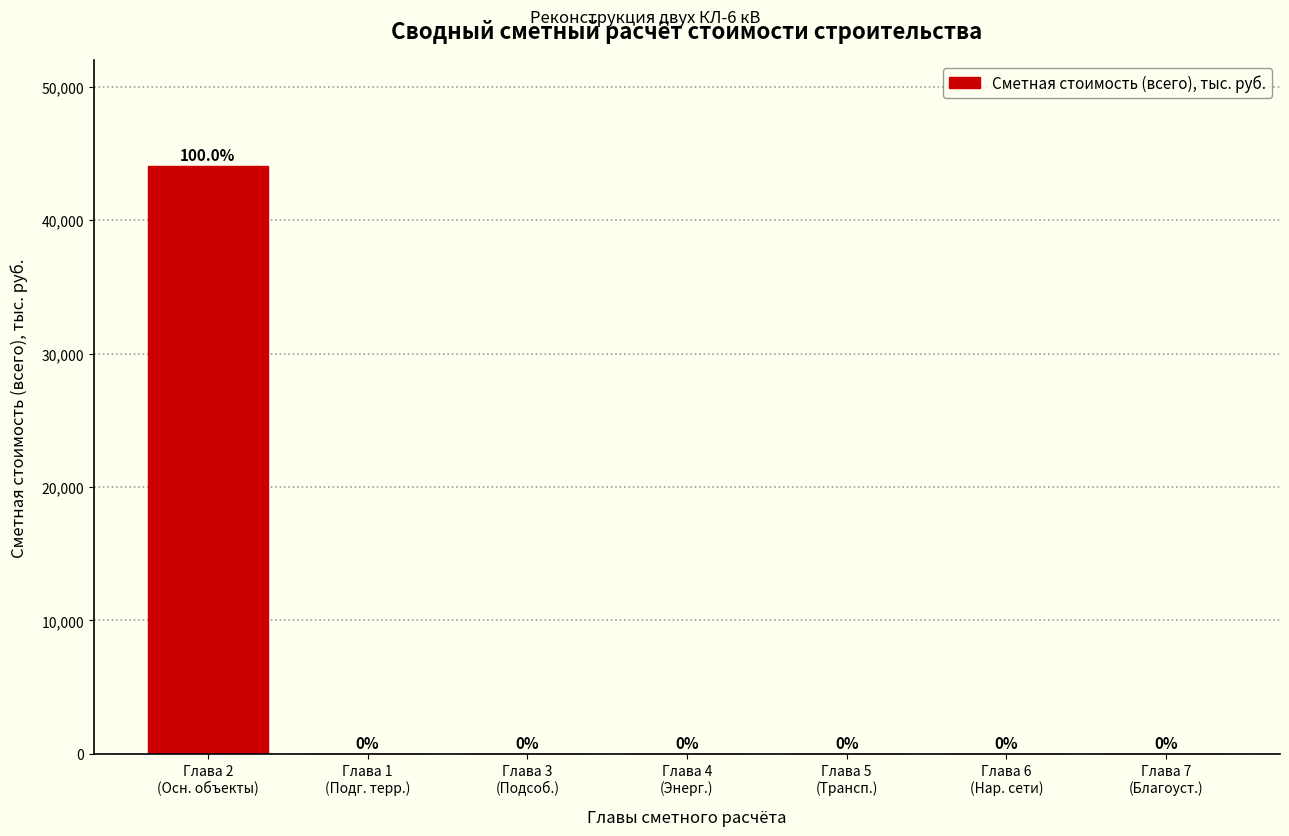

What is the greatest value displayed?

44054.5